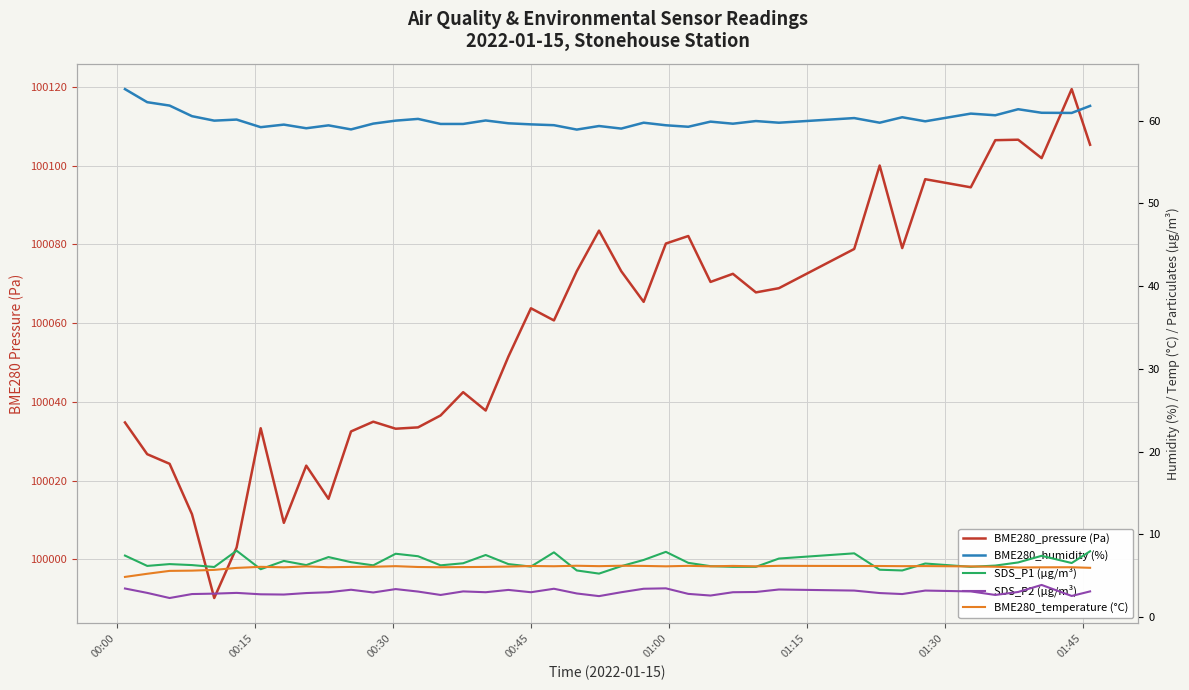

What are all the series names shown in the legend?

BME280_pressure (Pa), BME280_humidity (%), SDS_P1 (µg/m³), SDS_P2 (µg/m³), BME280_temperature (°C)